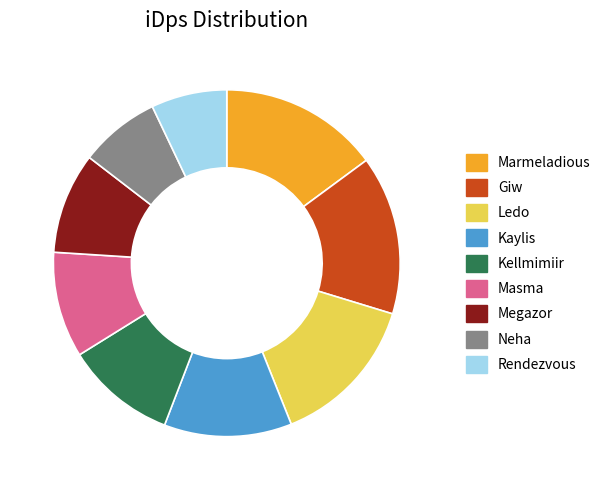

The Marmeladious slice represents 15% of the pie. True or false?

True